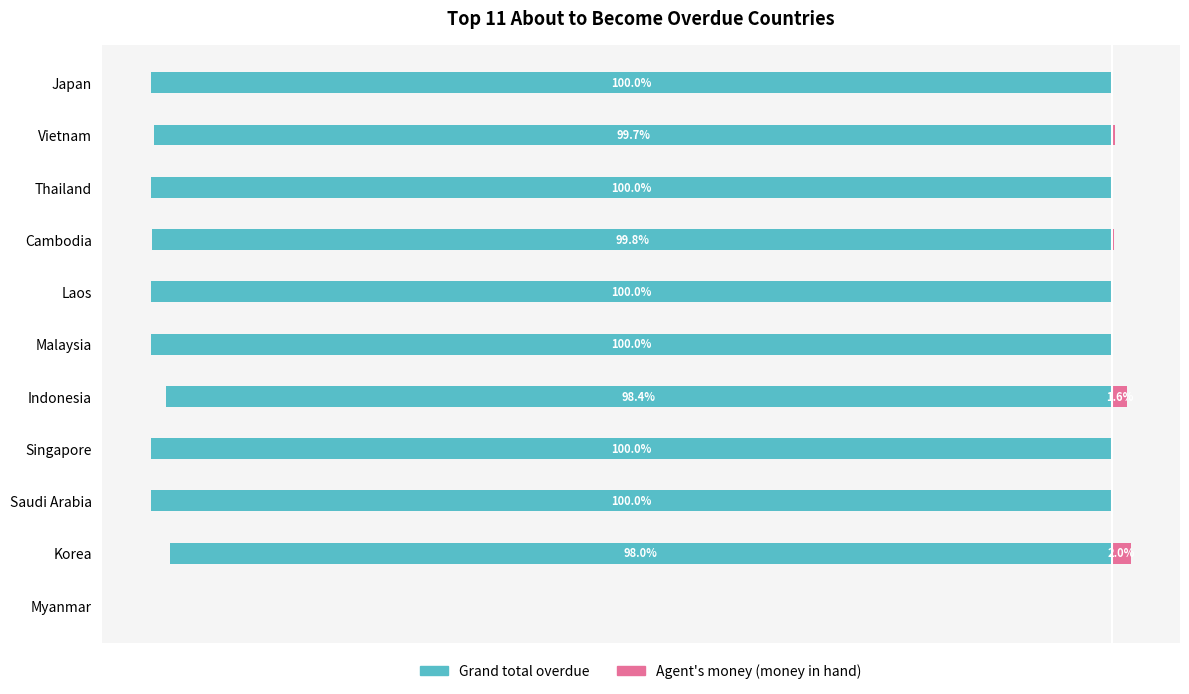

Which series has the widest spread of values?

Grand total overdue